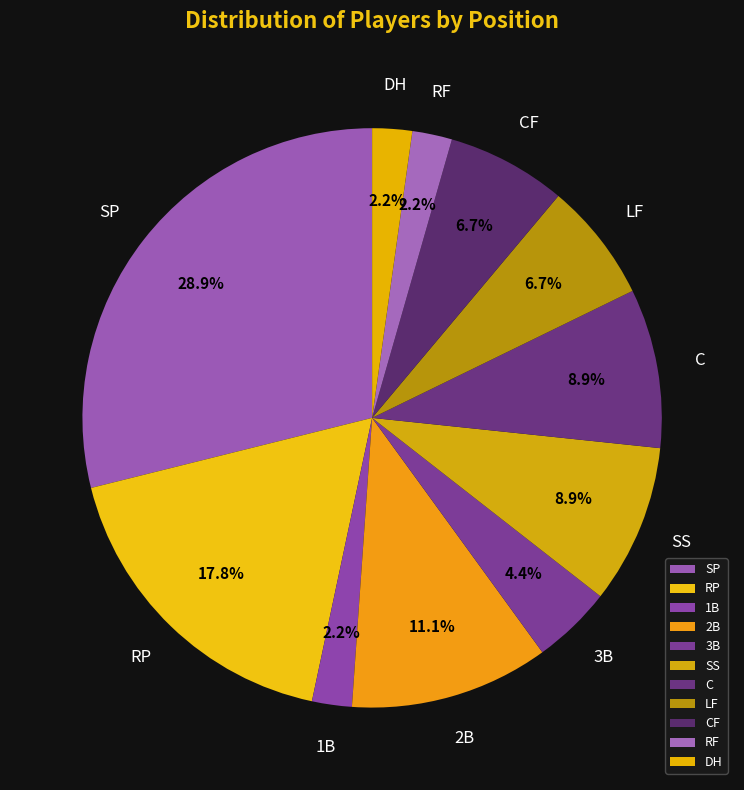

How many segments does this pie chart have?

11